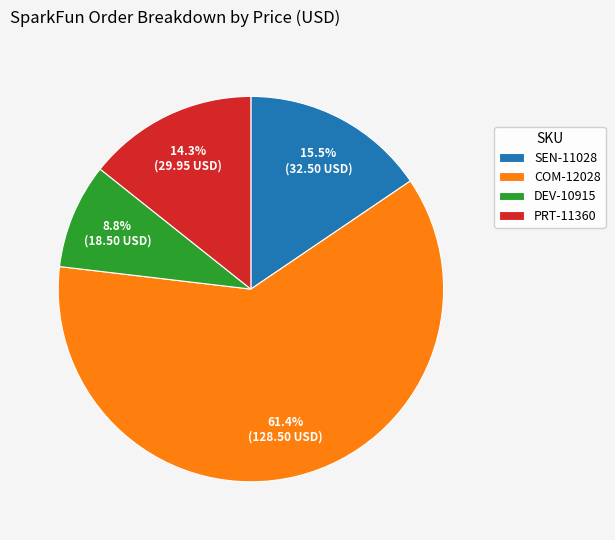

Which category has the biggest portion of the pie?

COM-12028